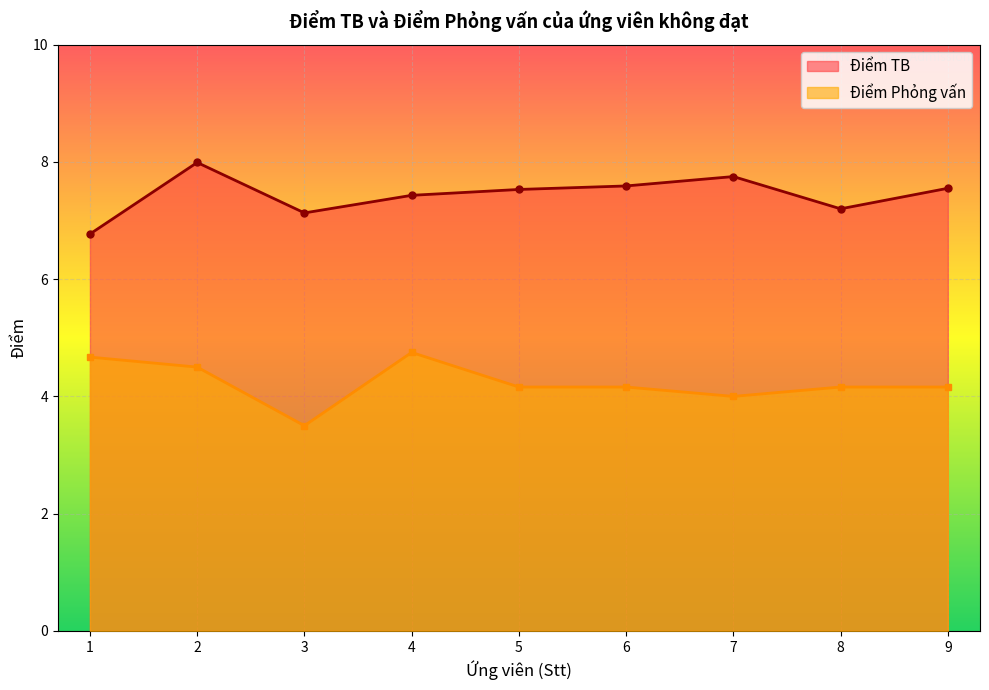

What are all the series names shown in the legend?

Điểm TB, Điểm Phỏng vấn